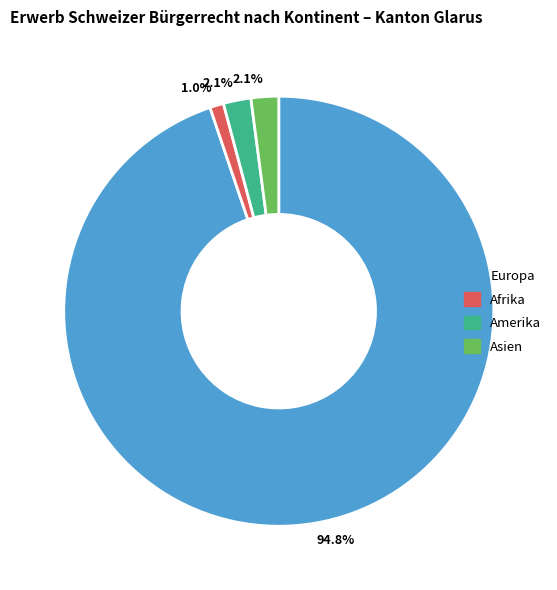

What is the smallest slice in the pie chart?

Afrika